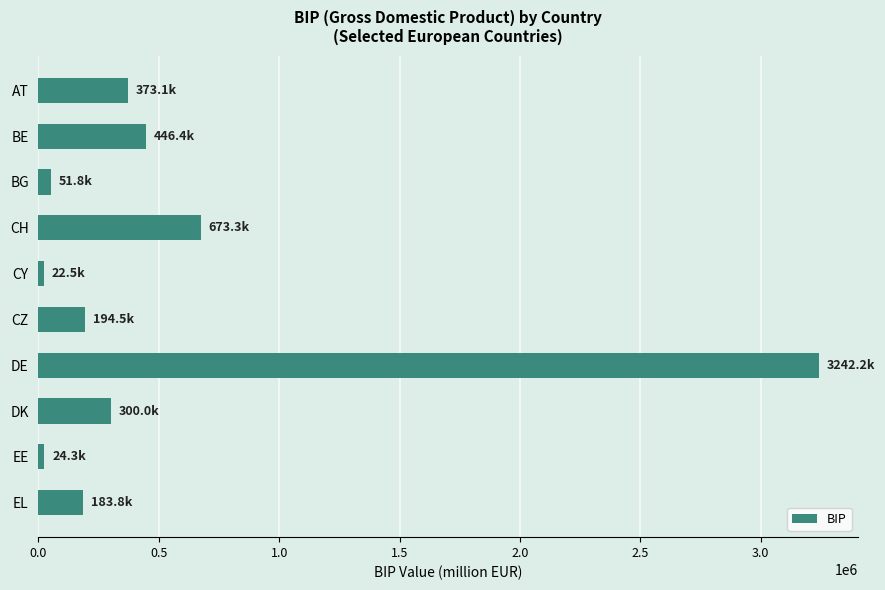

What is the label of the 2nd bar from the top?

BE